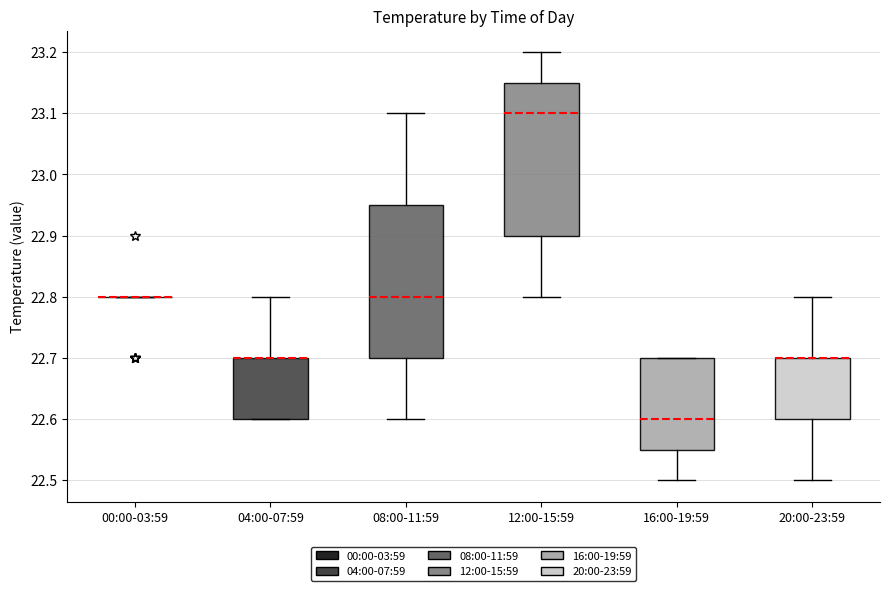

Where does the upper whisker of the box for 04:00-07:59 end on the y-axis? The values are not printed on the chart, so give them approximately, as read against the axis.

22.80